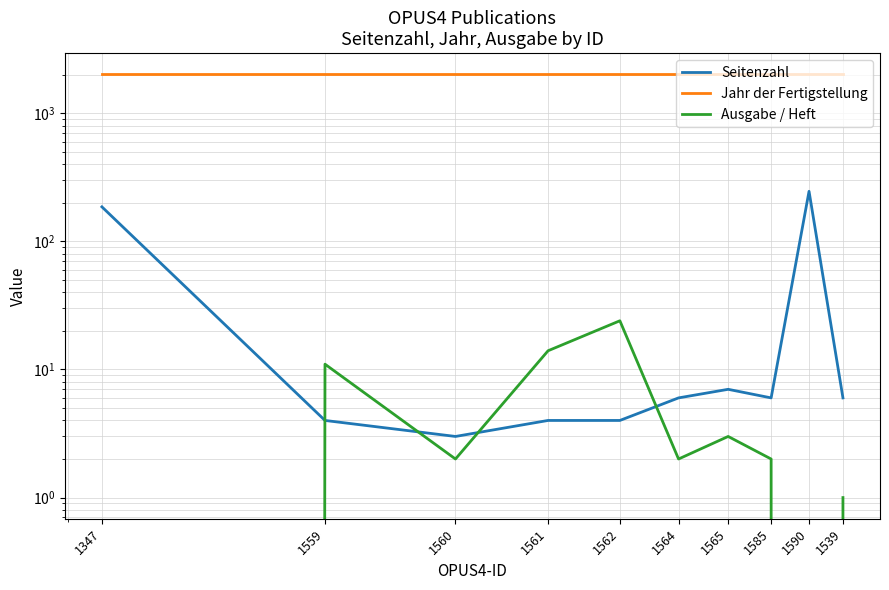

At which label does Seitenzahl first exceed 6?

1347